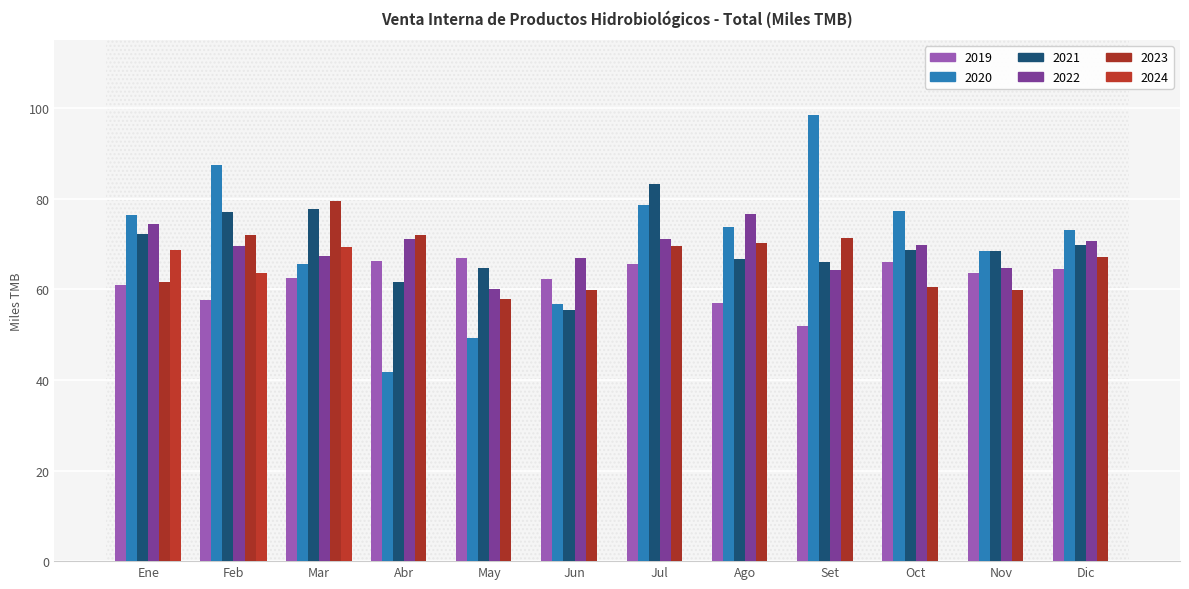

How many groups of bars are there?

12